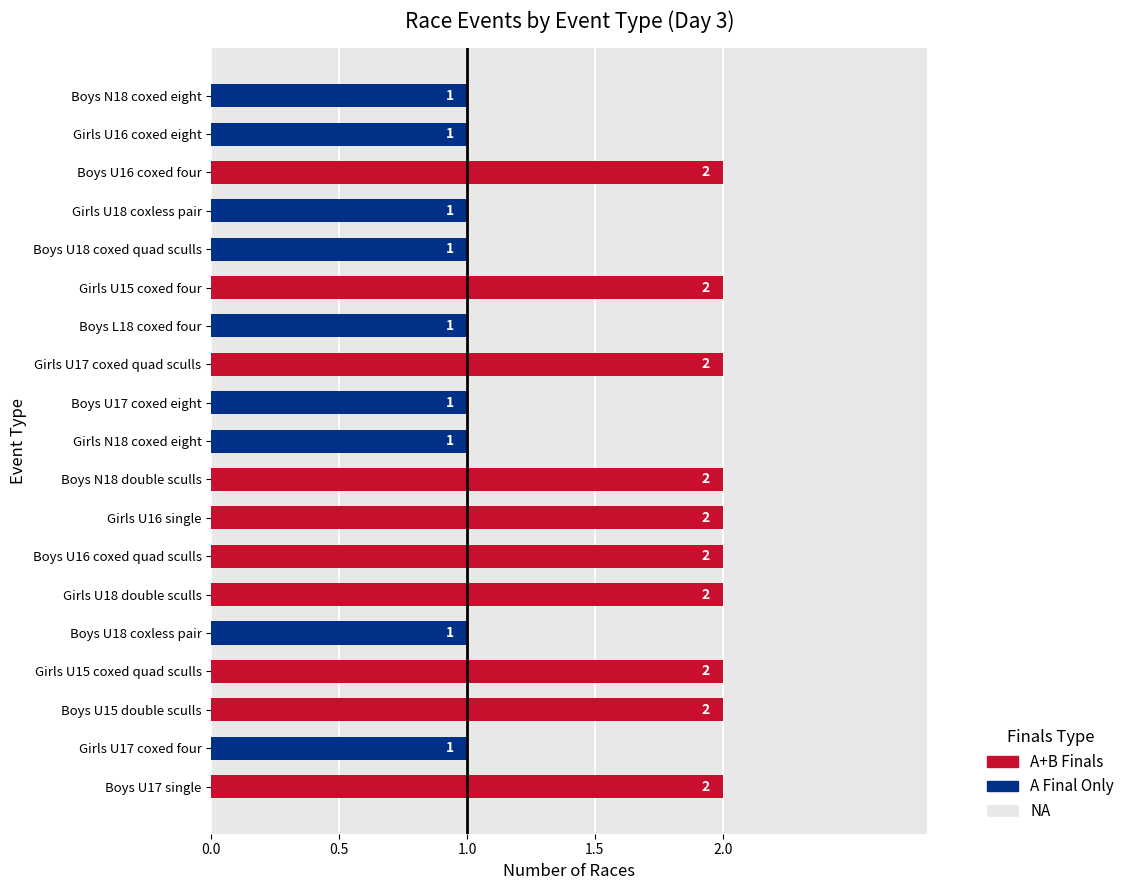

Reading left to right, what are all the values shown in this chart?

Boys U17 single=2	Girls U17 coxed four=1	Boys U15 double sculls=2	Girls U15 coxed quad sculls=2	Boys U18 coxless pair=1	Girls U18 double sculls=2	Boys U16 coxed quad sculls=2	Girls U16 single=2	Boys N18 double sculls=2	Girls N18 coxed eight=1	Boys U17 coxed eight=1	Girls U17 coxed quad sculls=2	Boys L18 coxed four=1	Girls U15 coxed four=2	Boys U18 coxed quad sculls=1	Girls U18 coxless pair=1	Boys U16 coxed four=2	Girls U16 coxed eight=1	Boys N18 coxed eight=1